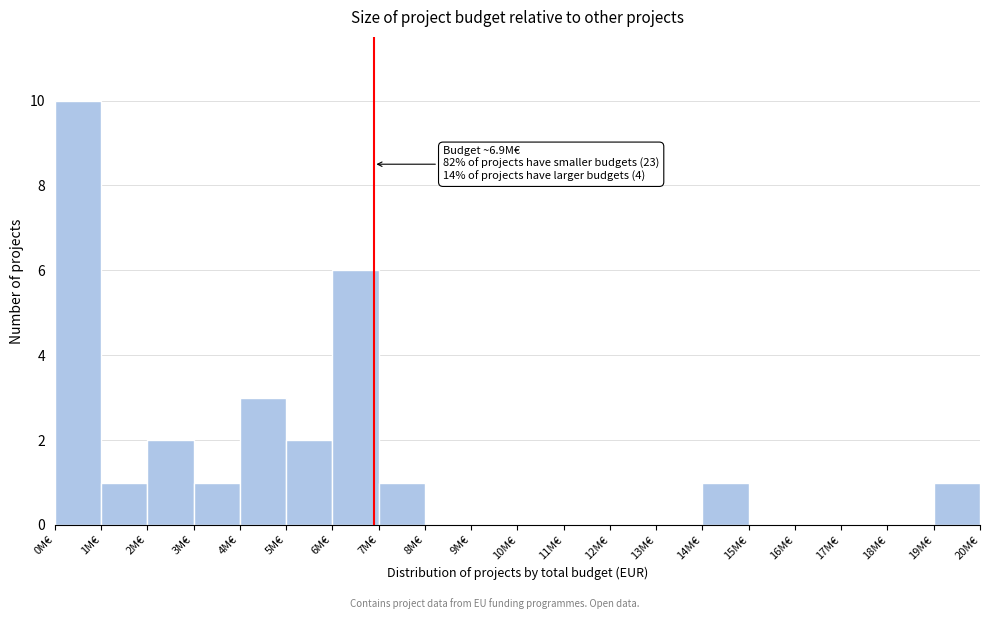

Reading right to left, extract all data points from this chart.

19M€=1	18M€=0	17M€=0	16M€=0	15M€=0	14M€=1	13M€=0	12M€=0	11M€=0	10M€=0	9M€=0	8M€=0	7M€=1	6M€=6	5M€=2	4M€=3	3M€=1	2M€=2	1M€=1	0M€=10